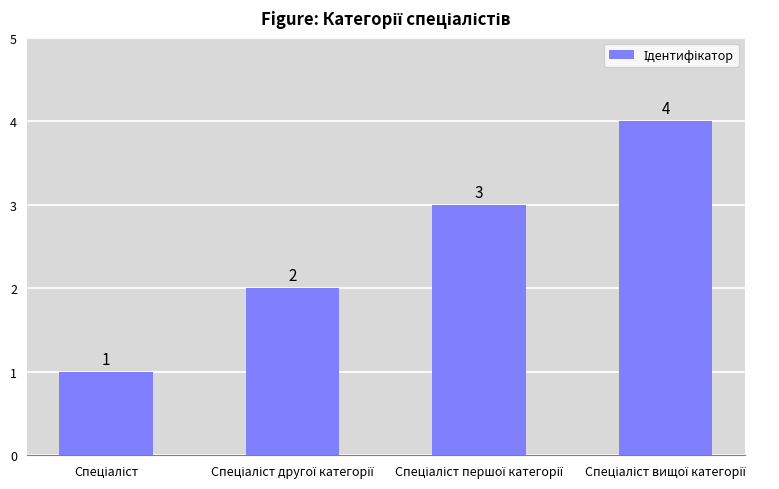

What is the maximum value shown in the chart?

4